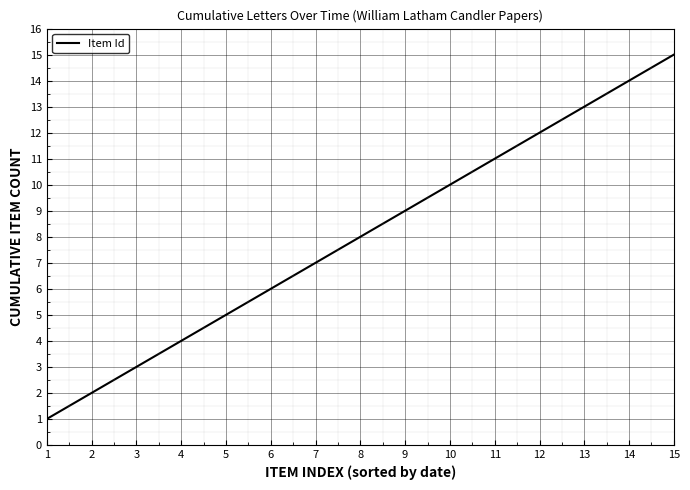

How many categories are shown in the chart?

15